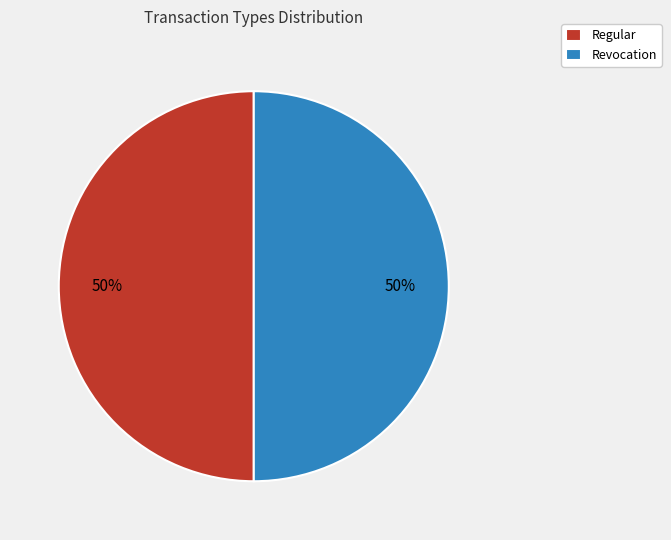

To the nearest percent, what is the combined percentage of Revocation and Regular?

100%